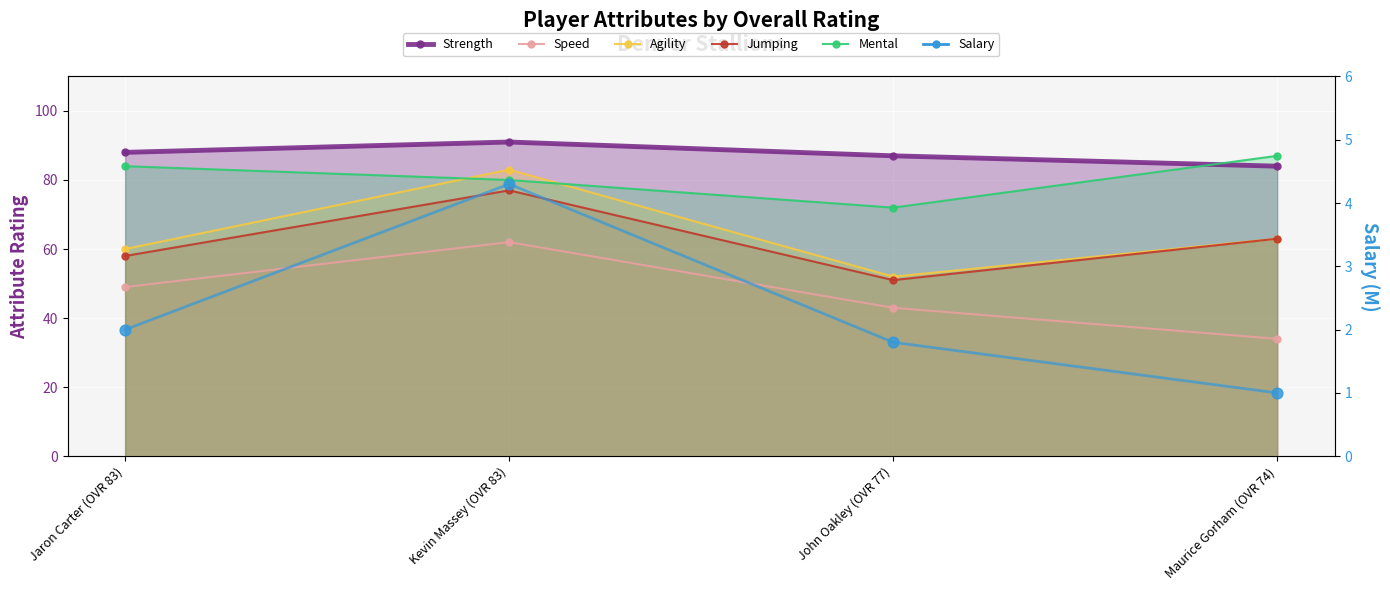

Is the value of salary at Jaron Carter (OVR 83) greater than the value of Jumping at Kevin Massey (OVR 83)?

No